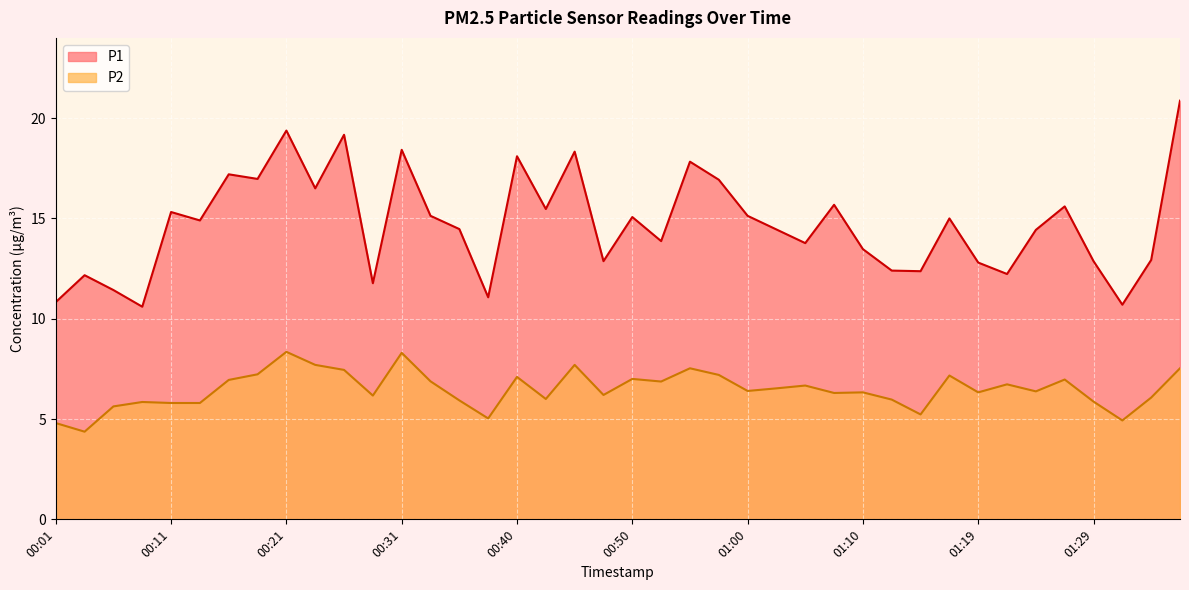

At which category is the sum across all series the highest?

01:36